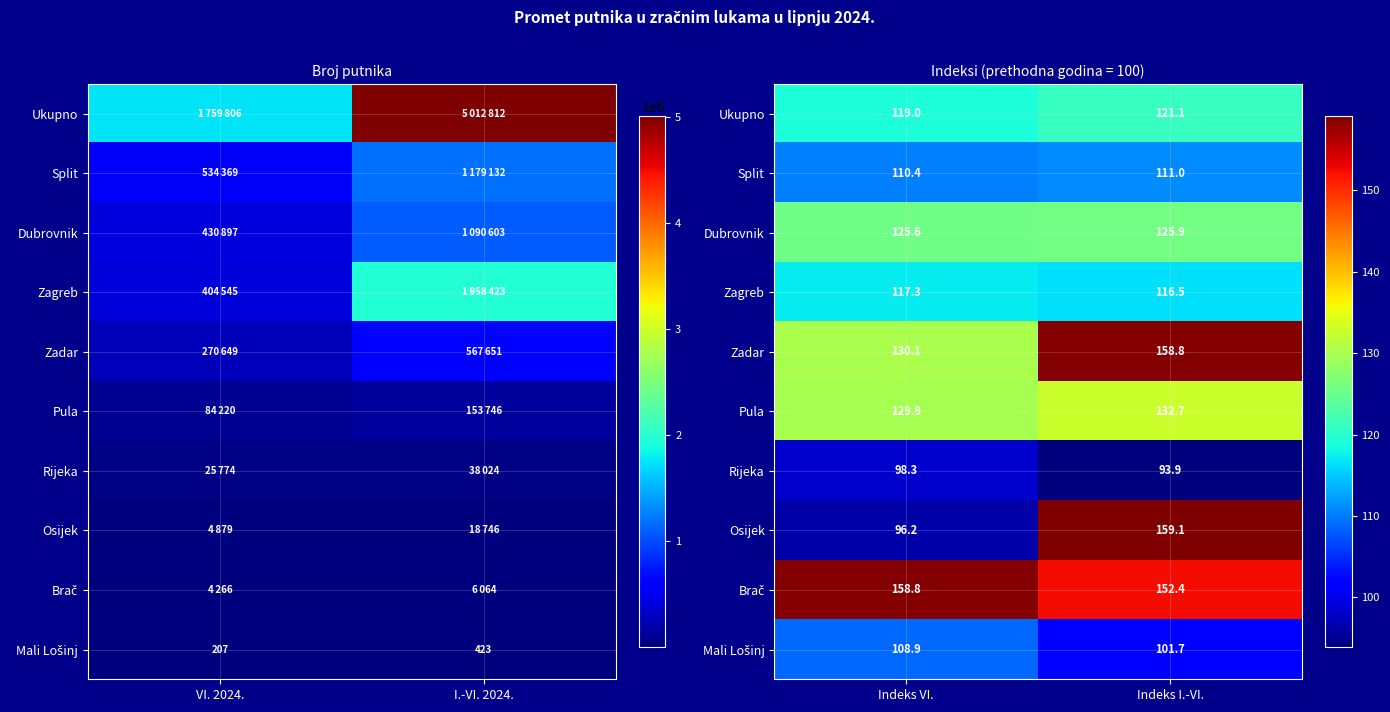

Rank the series by their maximum value, from lowest to highest.

Rijeka, Mali Lošinj, Split, Zagreb, Ukupno, Dubrovnik, Pula, Zadar, Brač, Osijek